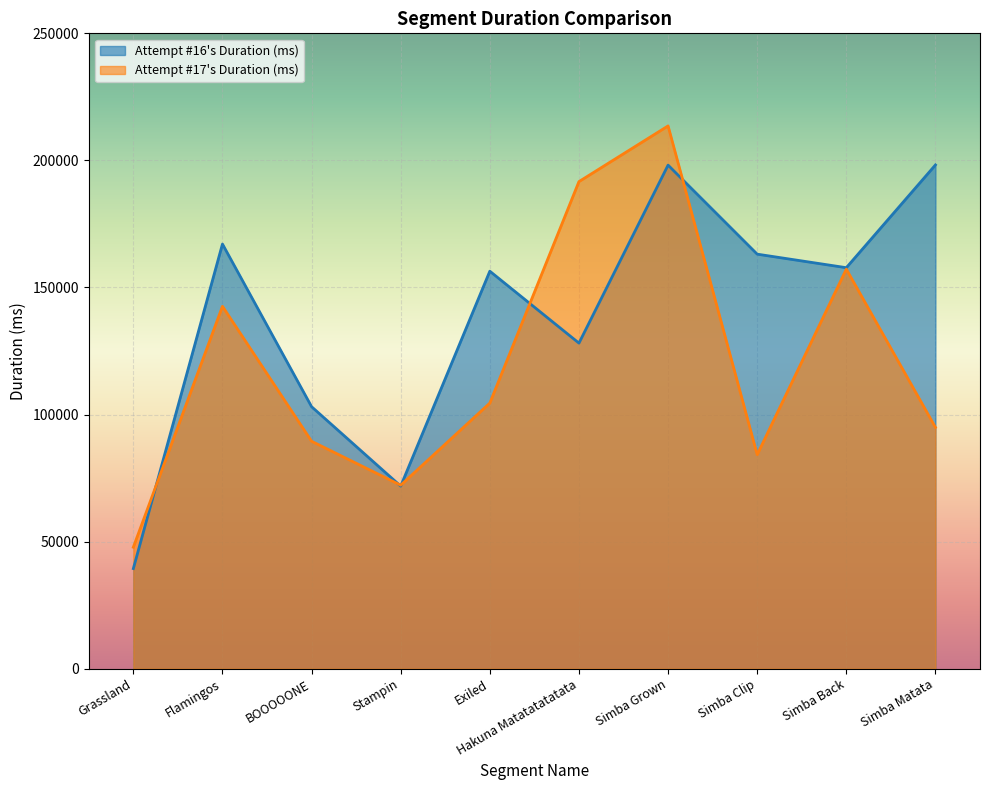

How many lines are shown in the chart?

2